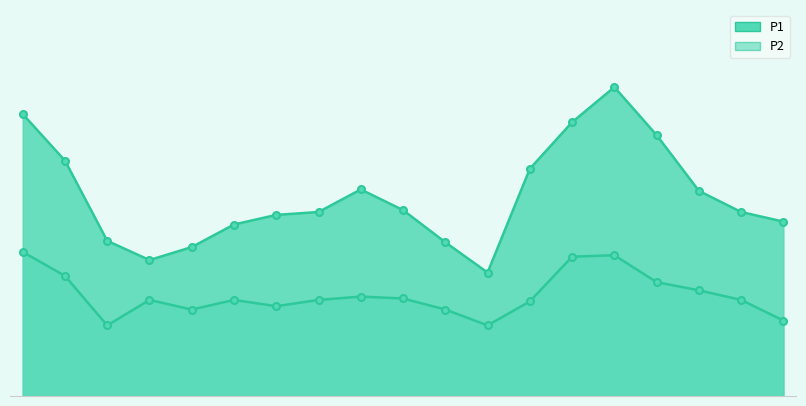

The value of P2 at 01:13 is 3.4. True or false?

False